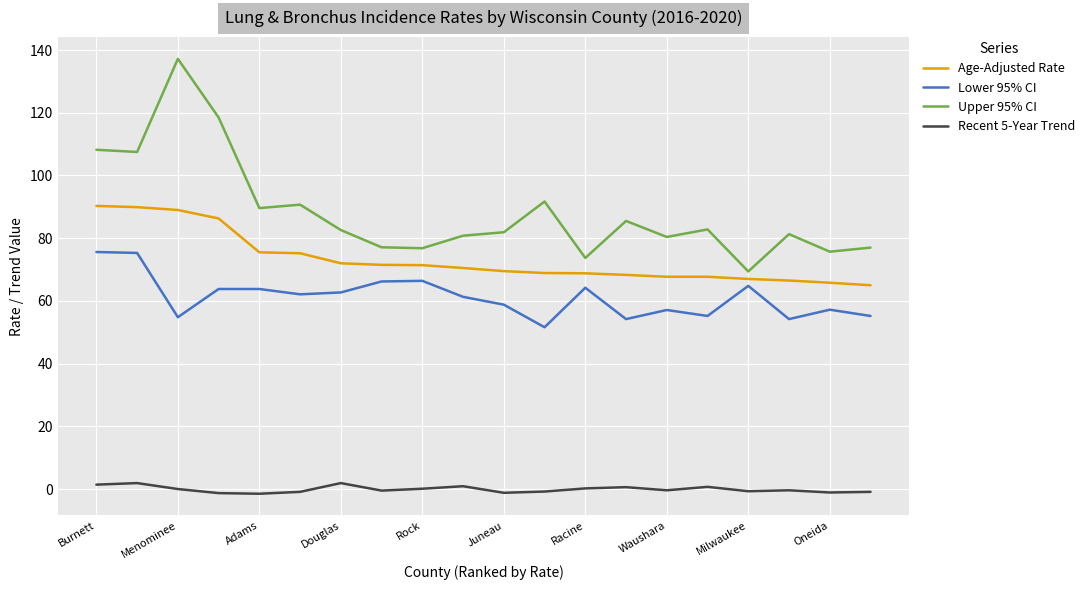

What is the difference between the maximum and minimum values in the Upper 95% CI series?

67.8